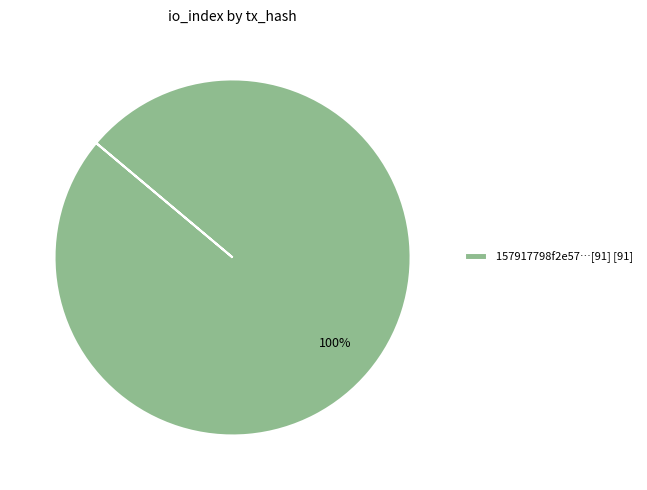

Count the number of slices in the pie.

1